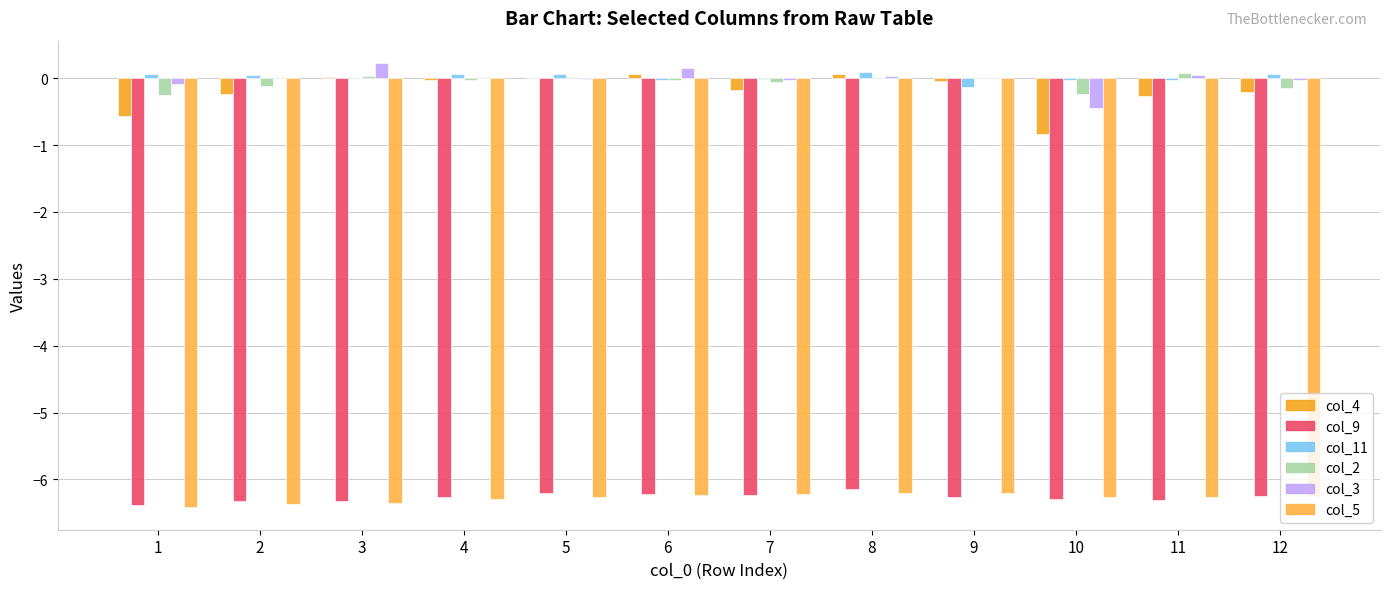

What is the sum of all col_9 values?

-75.2